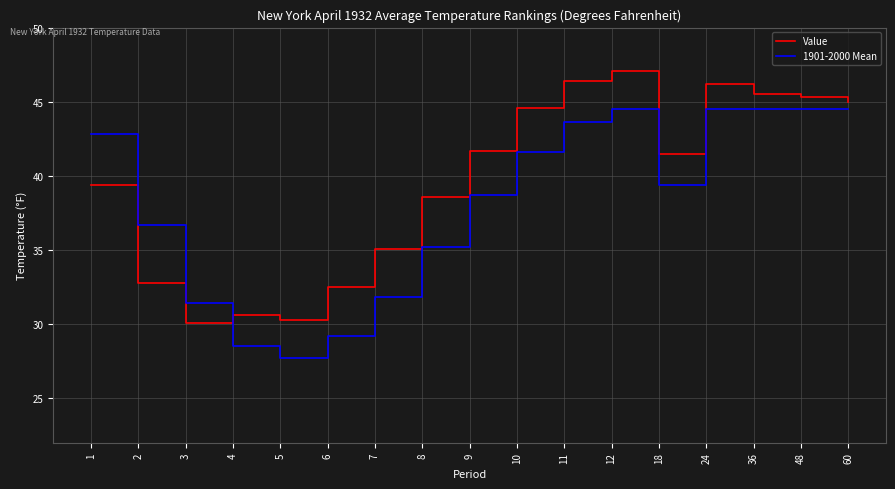

What is the difference between the highest and lowest values at 11?

2.8